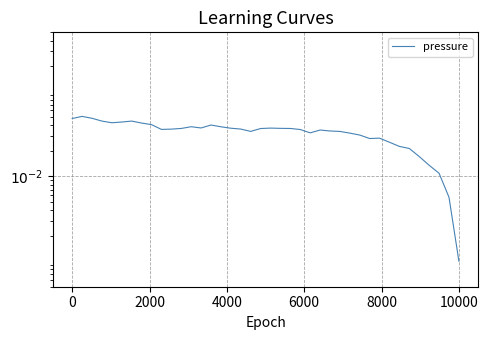

Reading left to right, extract all data points from this chart.

0.0	0.1	0.0	0.0	0.0	0.0	0.0	0.0	0.0	0.0	0.0	0.0	0.0	0.0	0.0	0.0	0.0	0.0	0.0	0.0	0.0	0.0	0.0	0.0	0.0	0.0	0.0	0.0	0.0	0.0	0.0	0.0	0.0	0.0	0.0	0.0	0.0	0.0	0.0	0.0